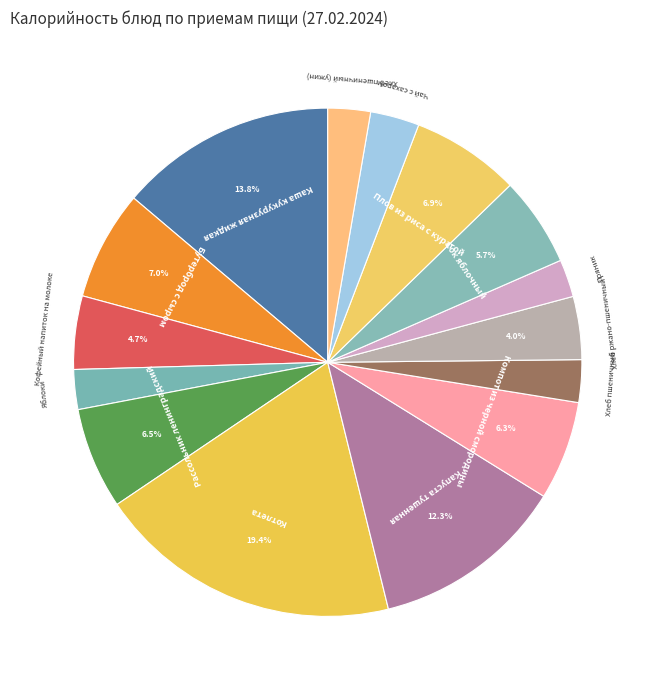

To the nearest percent, what is the combined percentage of Пряник and Яблоки?

5%